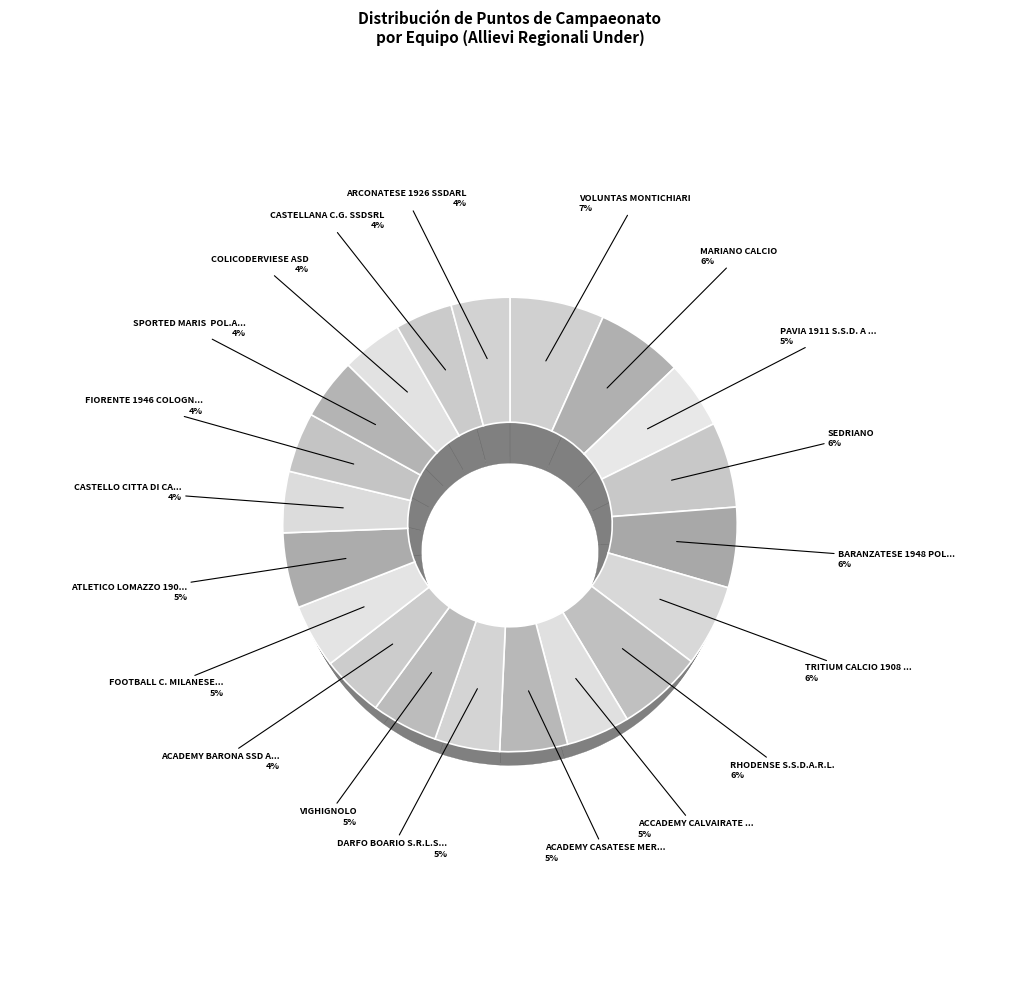

Combined, what portion of the pie is SEDRIANO and CASTELLANA C.G. SSDSRL?

10.2%